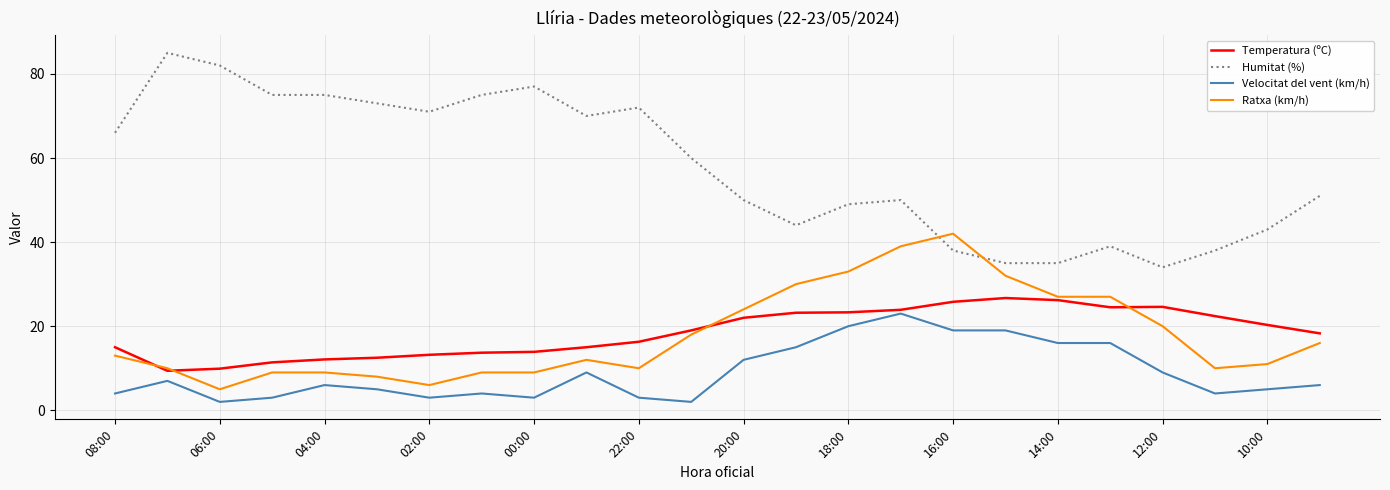

What is the lowest value of the Velocitat del vent (km/h) series?

2.0